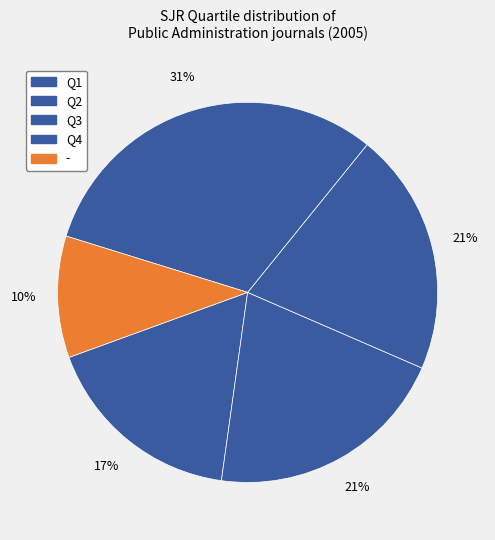

How many segments does this pie chart have?

5